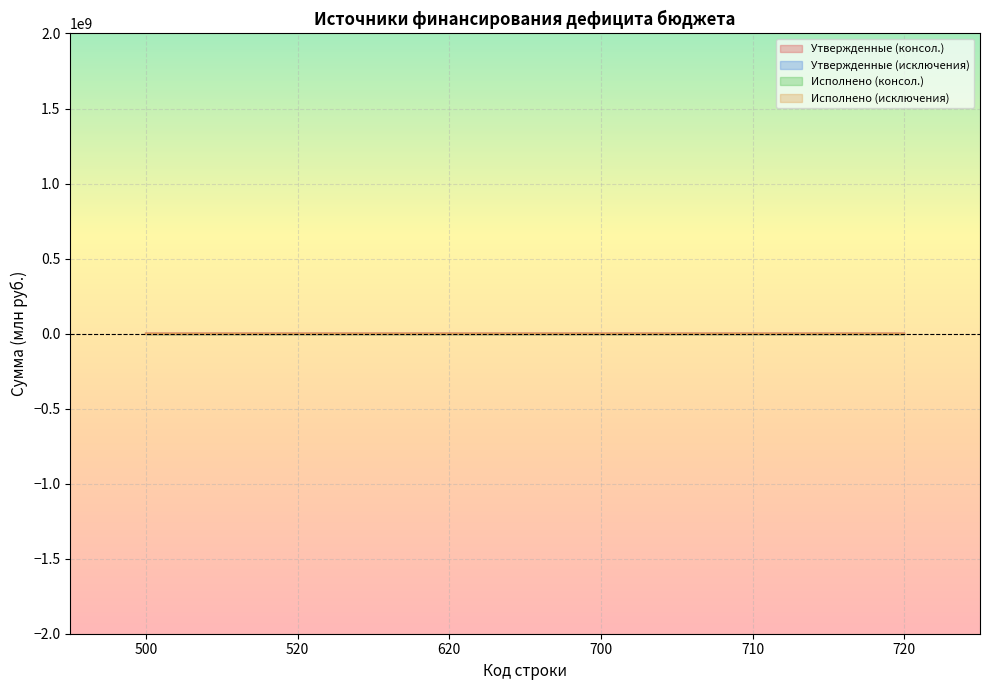

How many lines are shown in the chart?

4